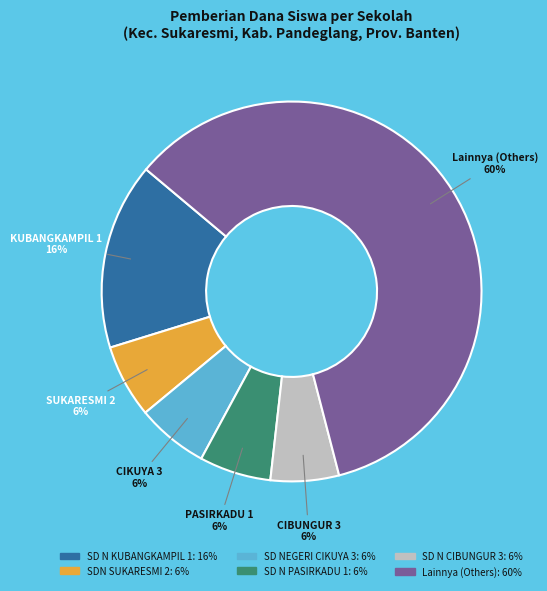

Is there a majority slice in this chart?

Yes